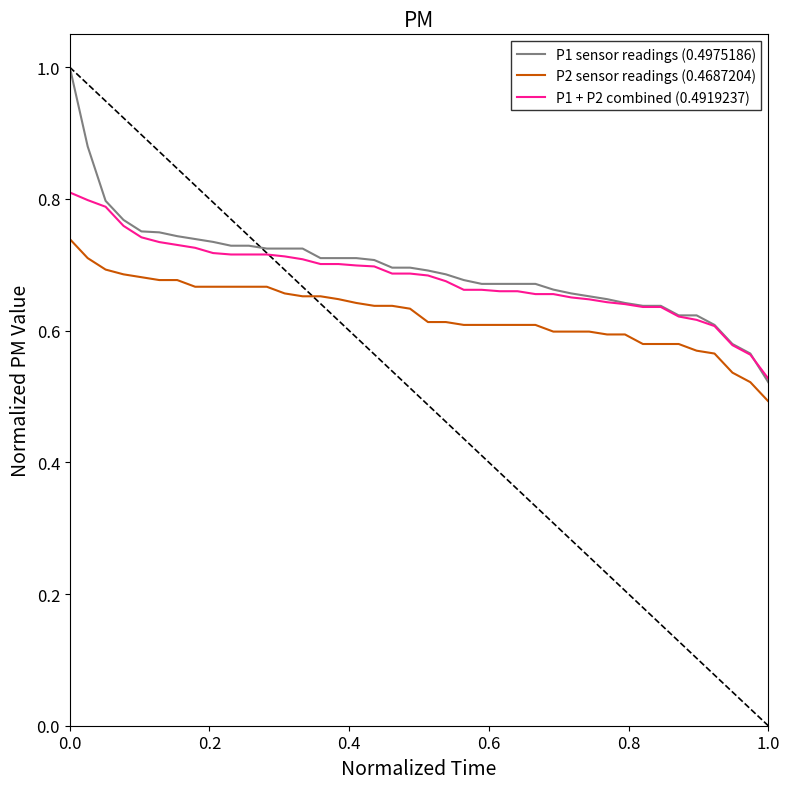

Which series has the largest range (max minus min)?

P1 sensor readings (0.4975186)